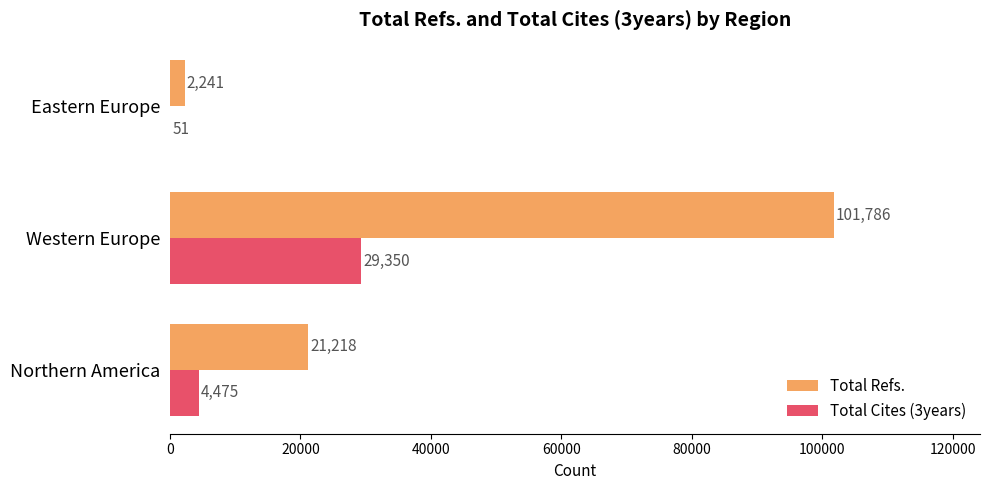

Is it true that Total Cites (3years) equals 51 at Eastern Europe?

True